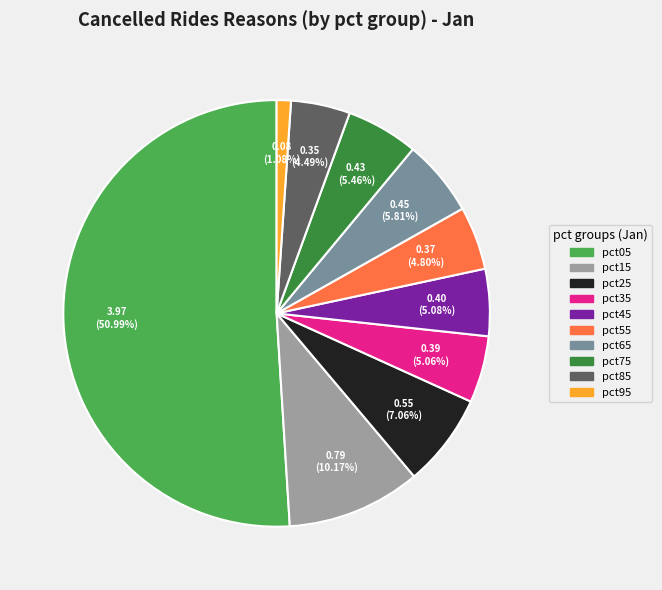

What portion of the pie excludes pct15?

89.8%